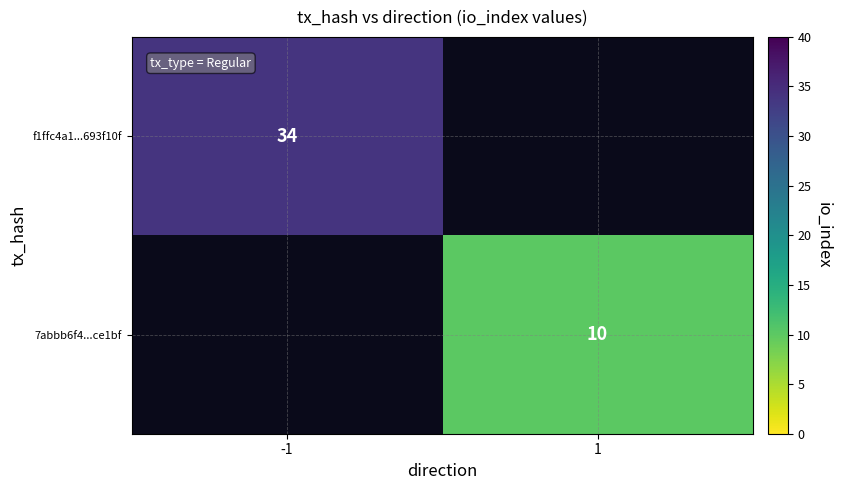

Which label corresponds to the smallest value in the chart?

1